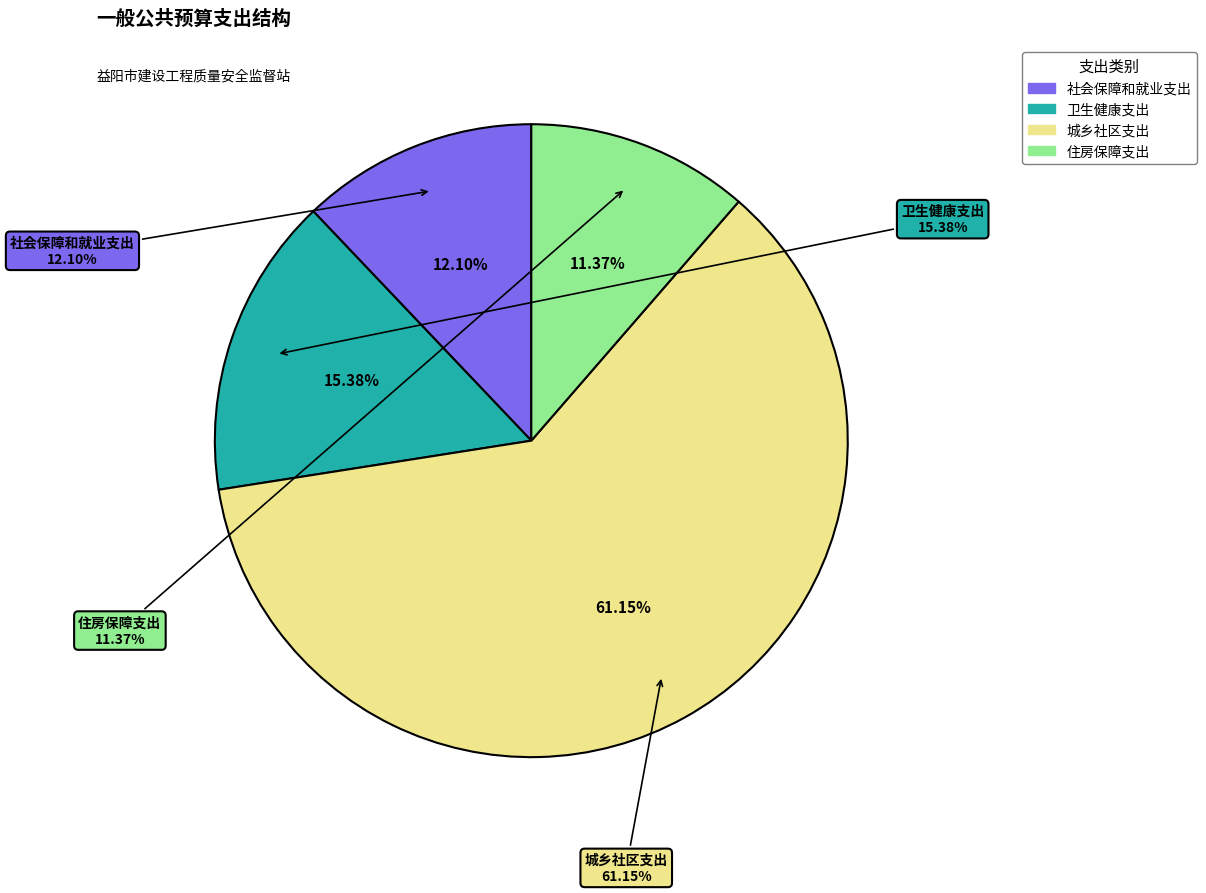

To the nearest percent, what is the average slice percentage?

25%